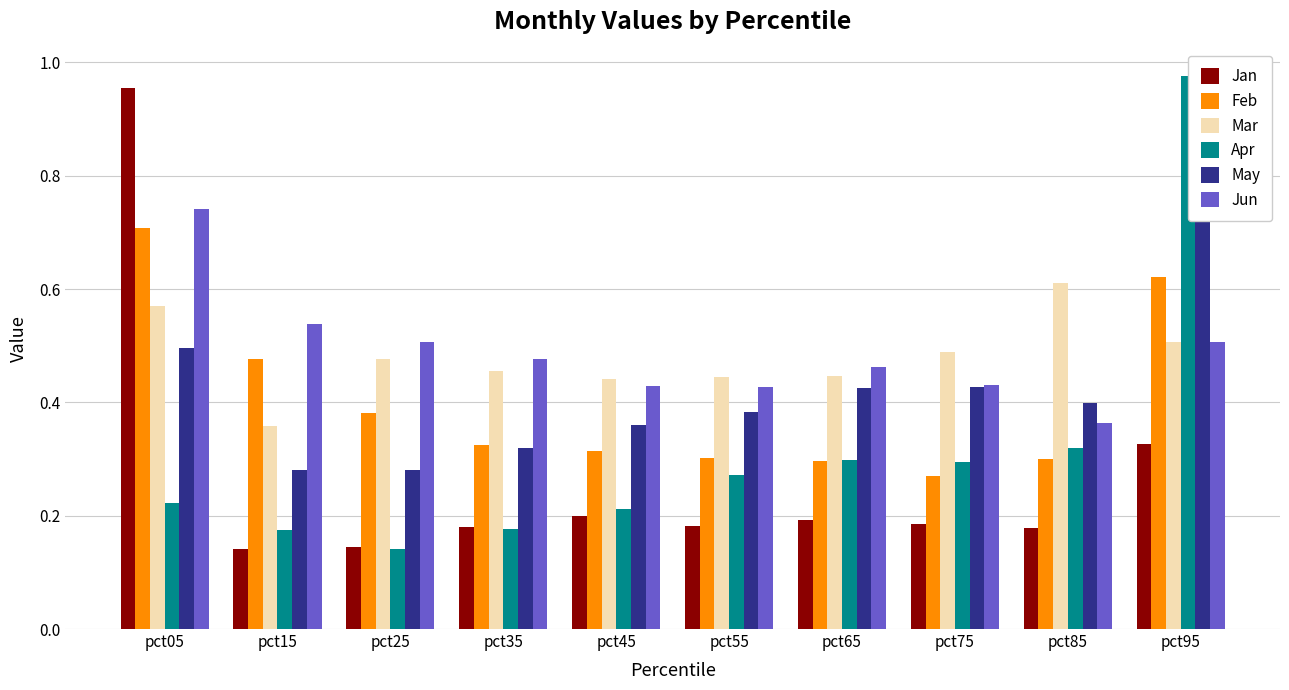

What is the sum of the Feb values at pct55 and pct45?

0.6